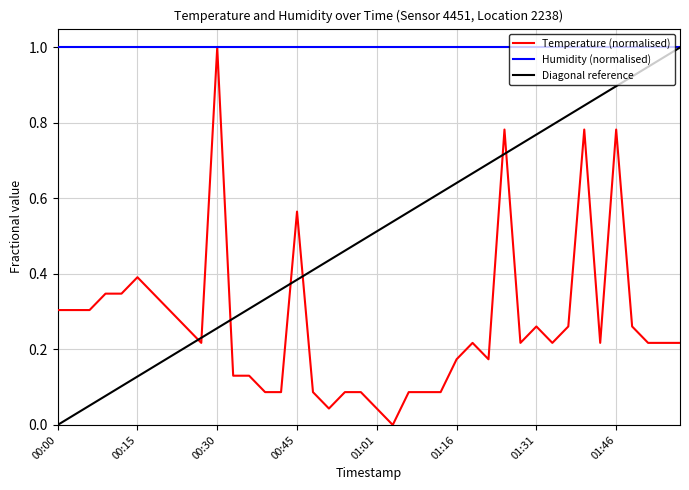

Reading right to left, transcribe all the data shown in this chart.

0.2	0.2	0.2	0.3	0.8	0.2	0.8	0.3	0.2	0.3	0.2	0.8	0.2	0.2	0.2	0.1	0.1	0.1	0.0	0.0	0.1	0.1	0.0	0.1	0.6	0.1	0.1	0.1	0.1	1.0	0.2	0.3	0.3	0.3	0.4	0.3	0.3	0.3	0.3	0.3